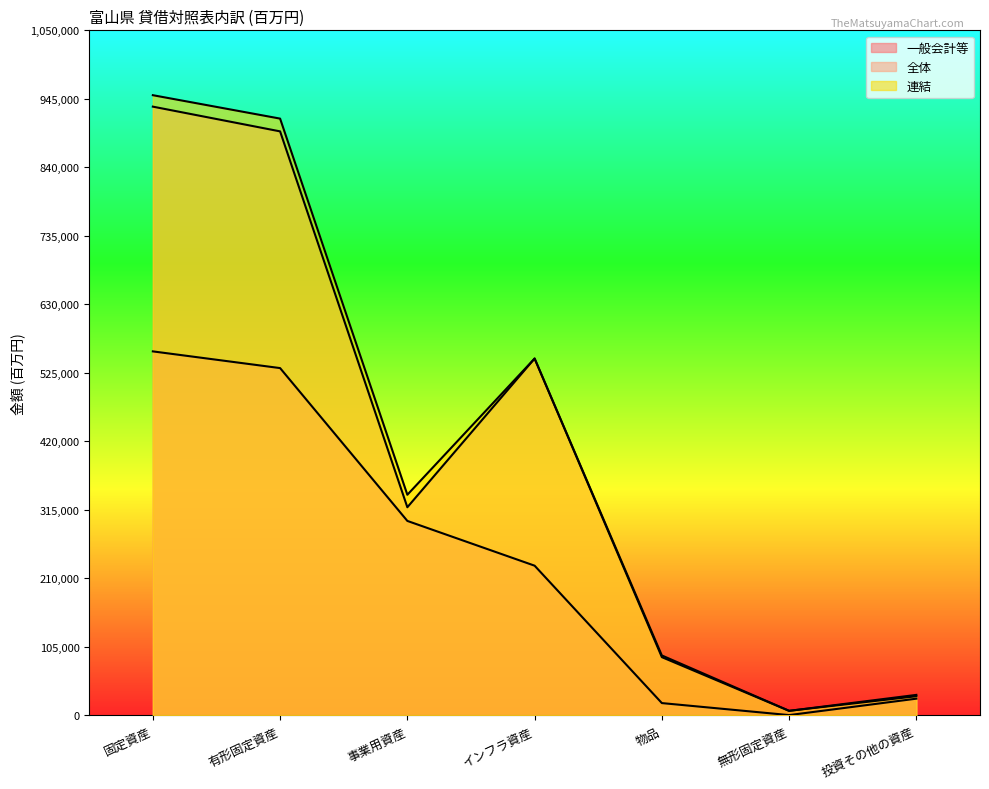

What is the value of the 連結 point at the 4th from the left?

546851